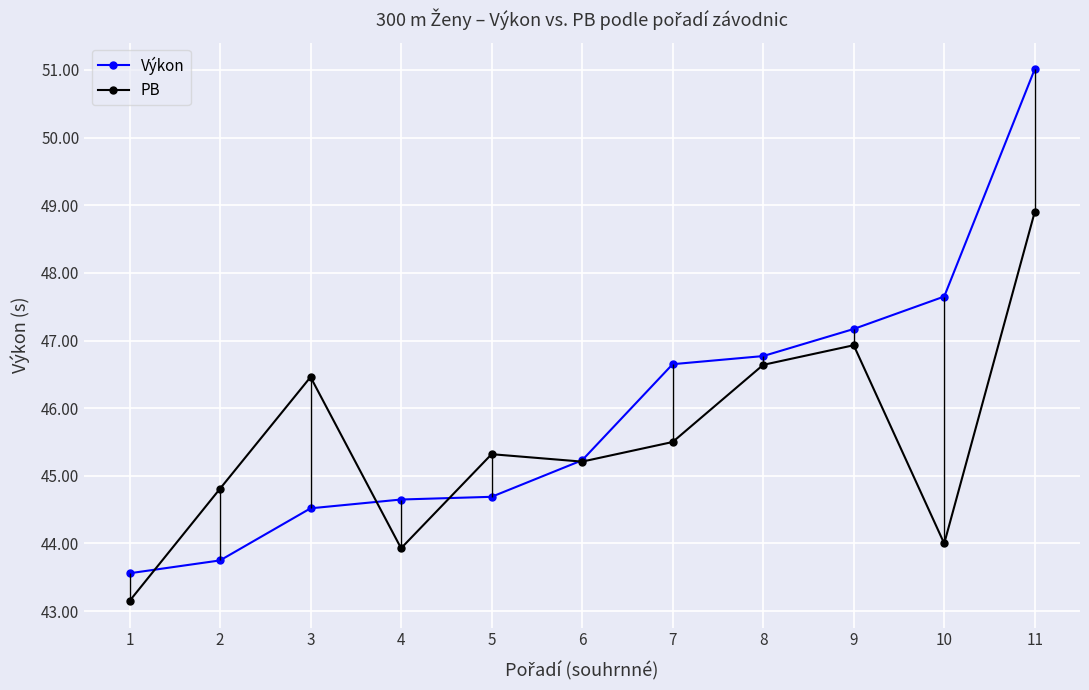

Which series has the largest total across all categories?

Výkon